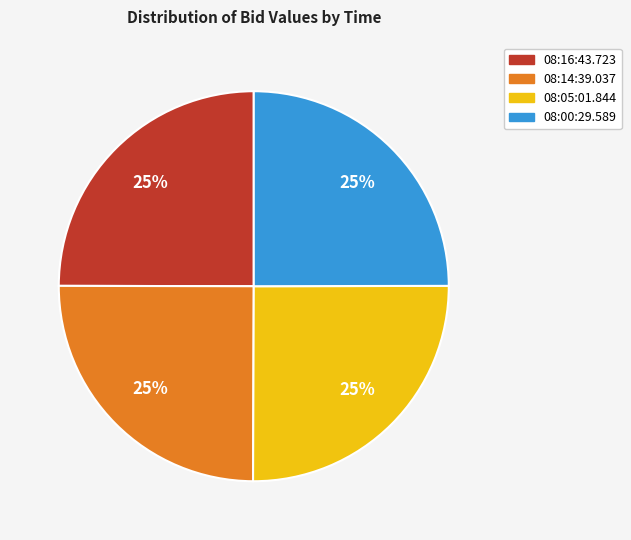

Does 08:00:29.589 account for over 50% of the chart?

No